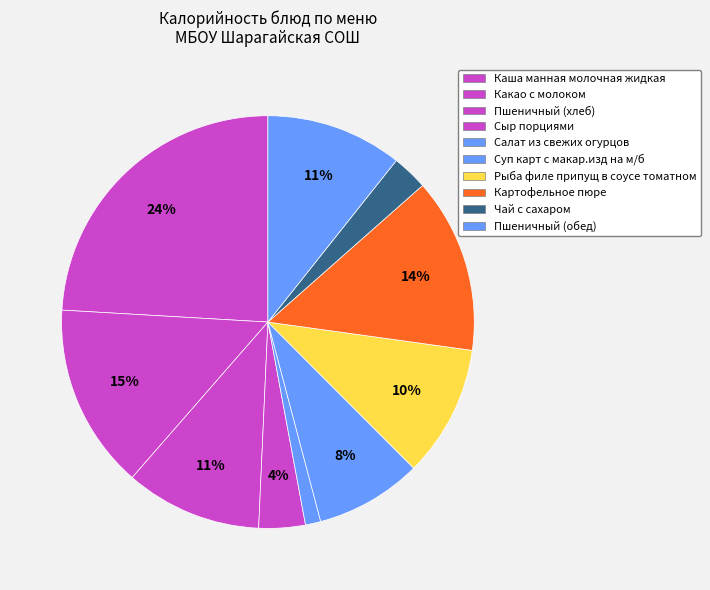

To the nearest percent, what percentage of the pie is Пшеничный (хлеб)?

11%